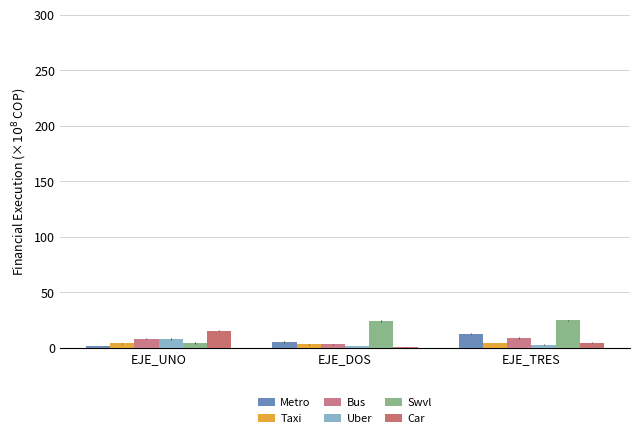

How many groups of bars are there?

3